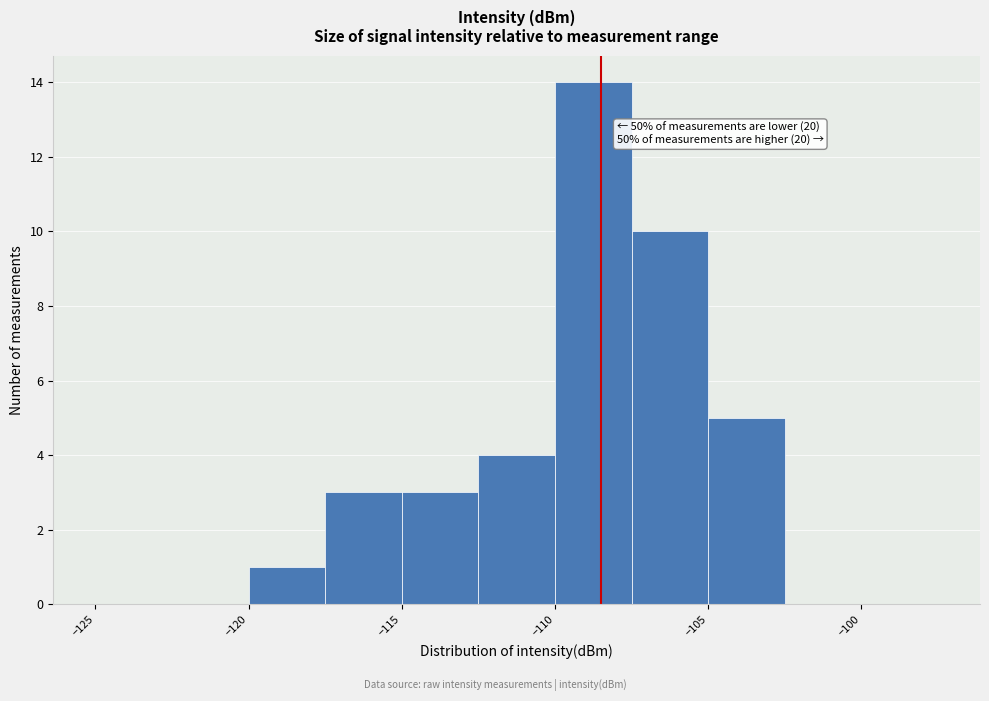

Which range on the x-axis has the tallest bar?

-110.0 to -107.5